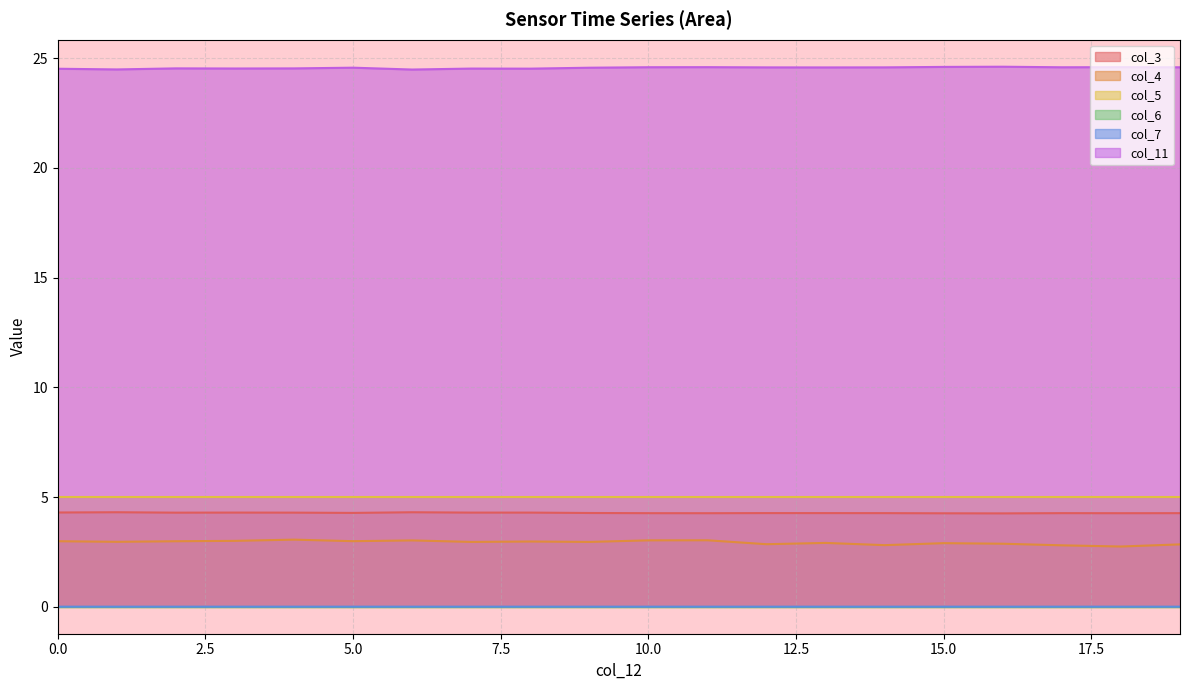

At which category does the chart reach its peak across all series?

14.0